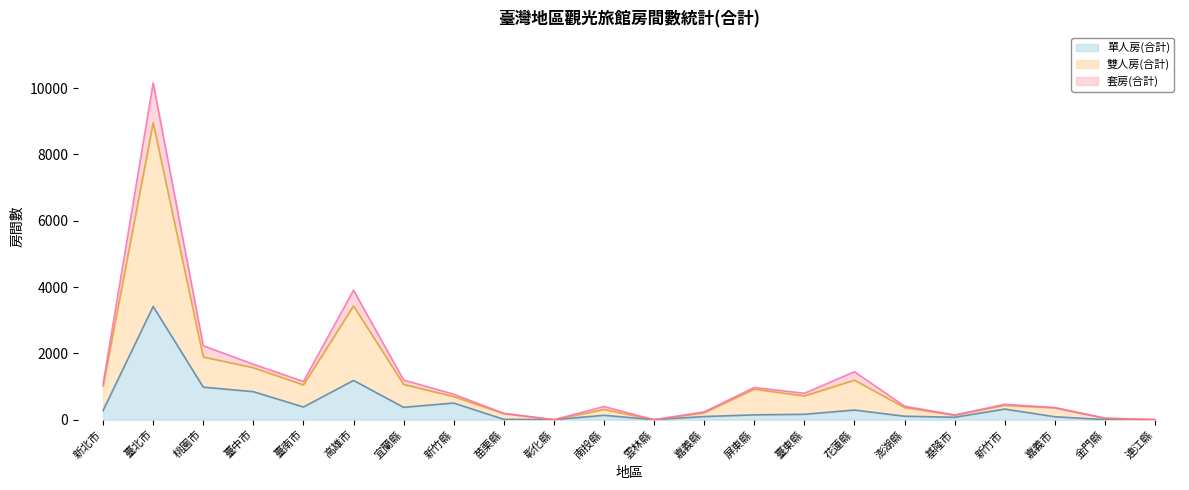

What is the difference between the maximum and minimum values in the 雙人房(合計) series?

8960